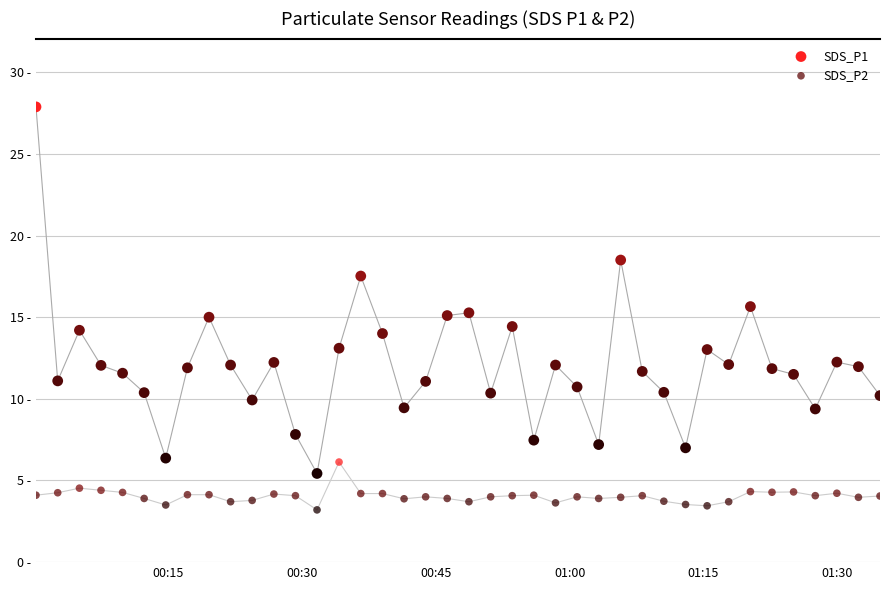

Which series has the largest total across all categories?

SDS_P1